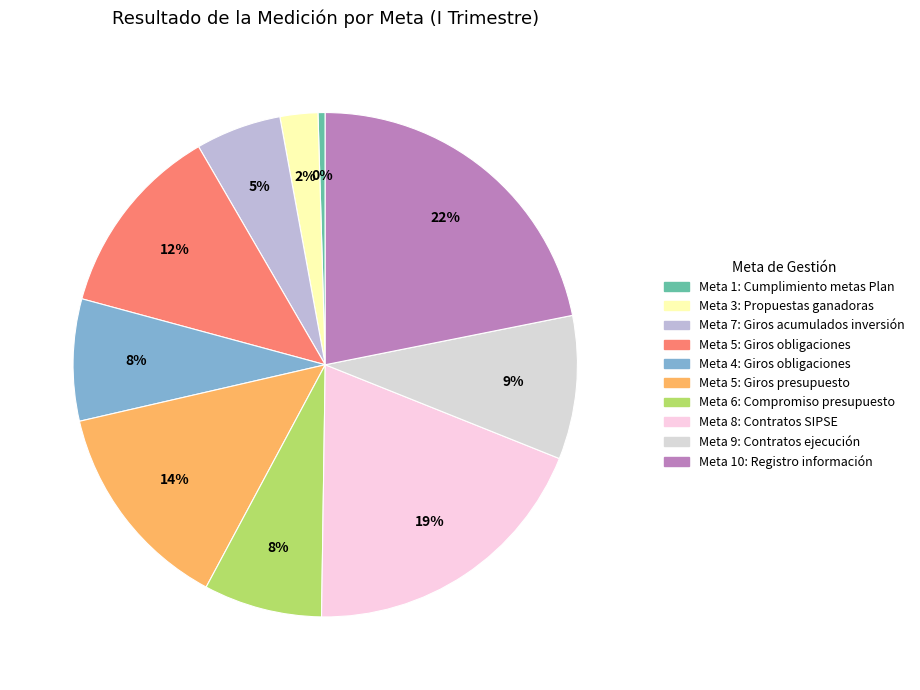

How many segments does this pie chart have?

10